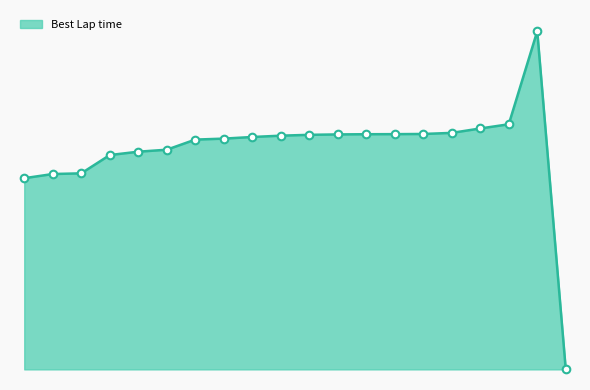

Is this an area chart (filled region under the line)?

Yes